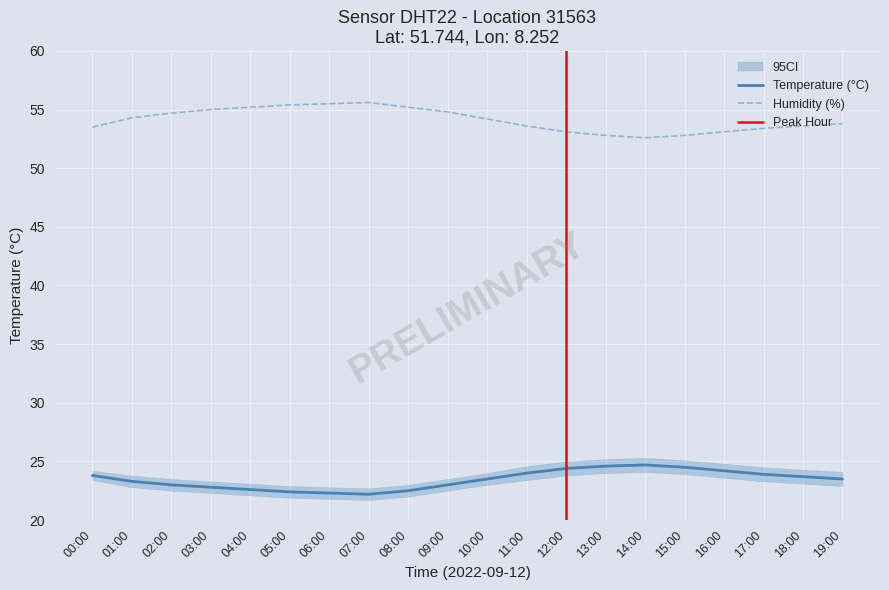

What is the label of the 6th point from the left?

05:00